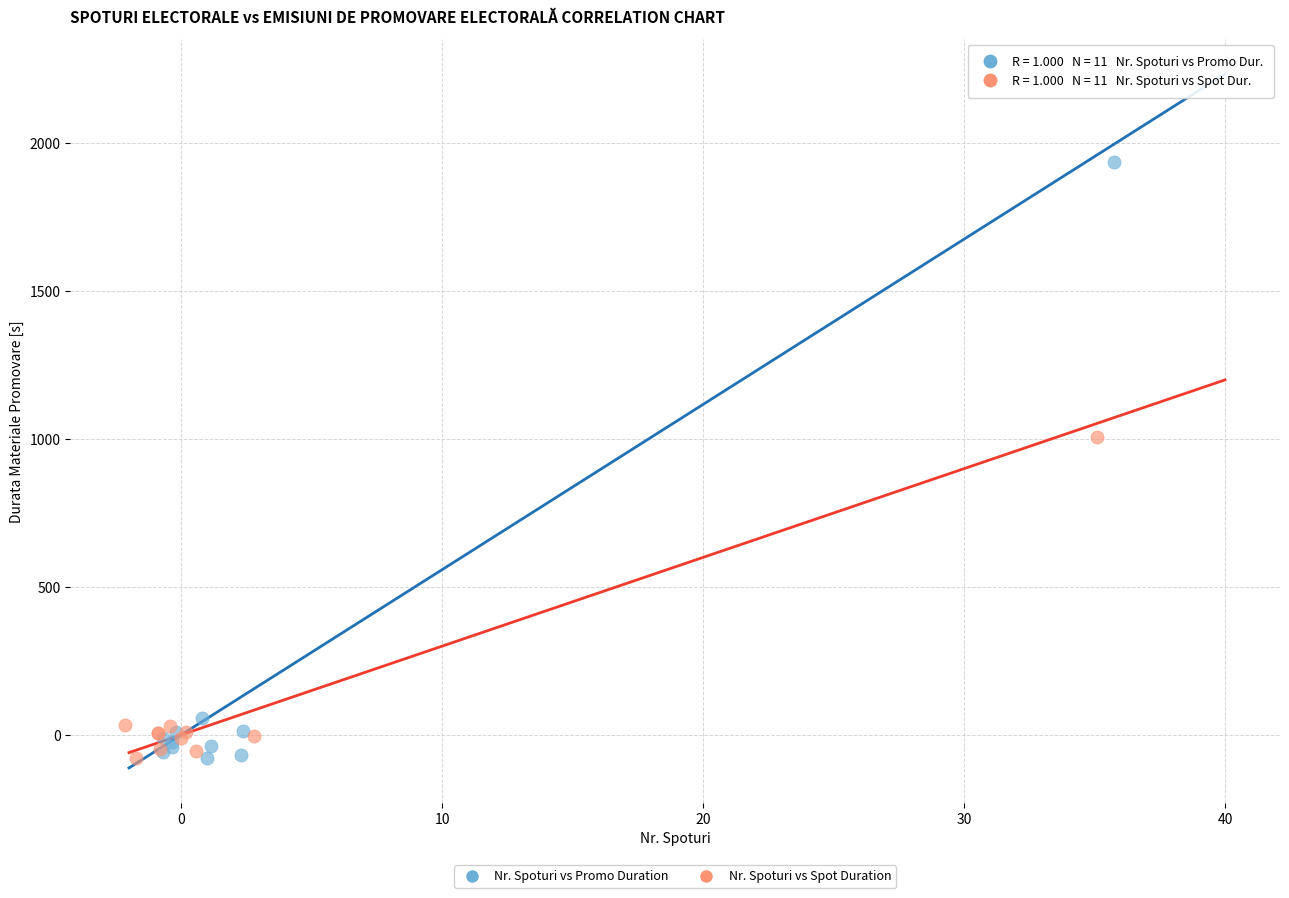

Which series reaches the maximum Y coordinate?

Nr. Spoturi vs Promo Duration